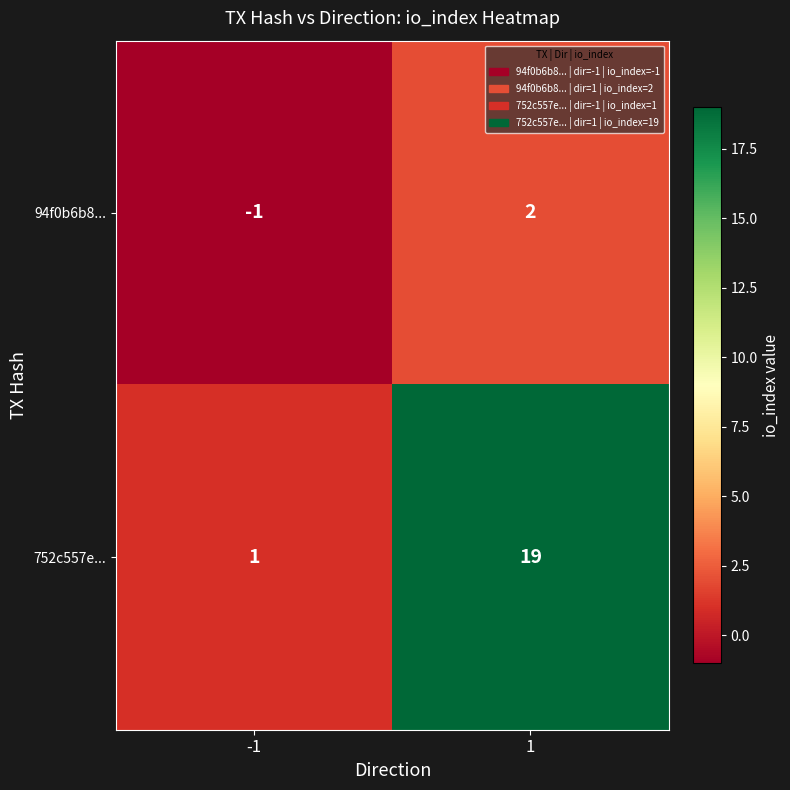

Which series changed the most between -1 and 1?

752c557e...